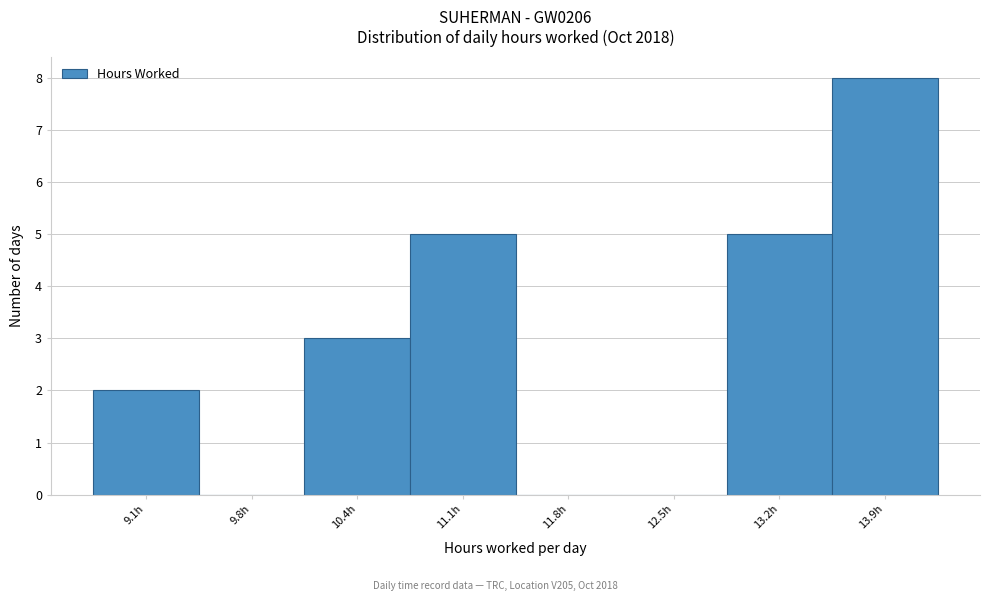

Reading left to right, list all the values displayed in this chart.

9.1h=2	9.8h=0	10.4h=3	11.1h=5	11.8h=0	12.5h=0	13.2h=5	13.9h=8